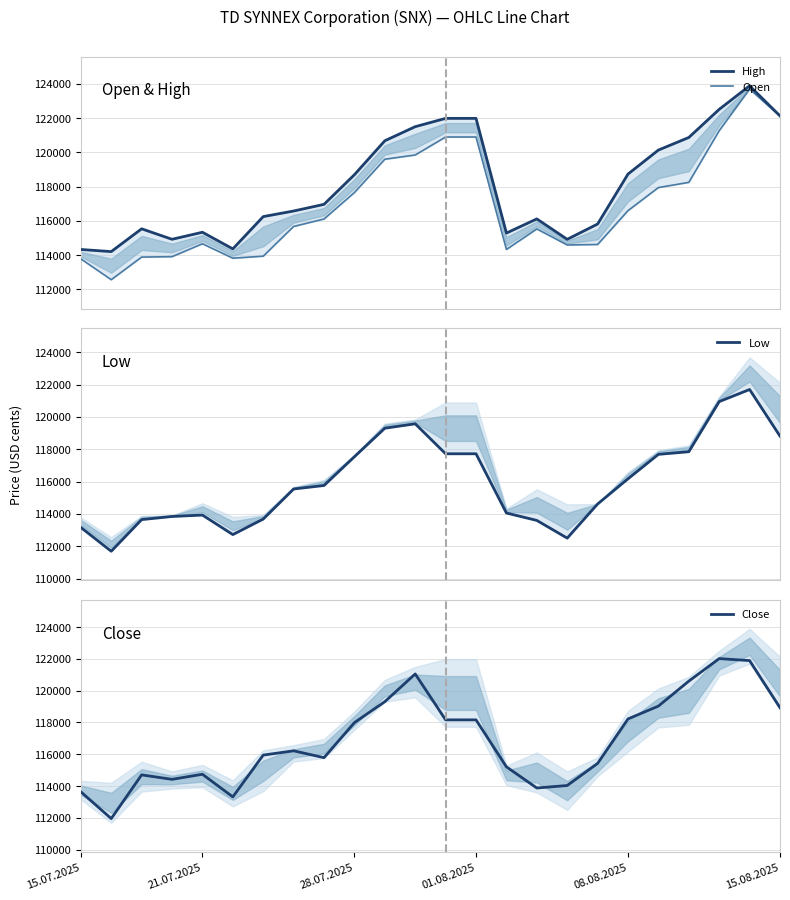

What position from the right is 17?

7